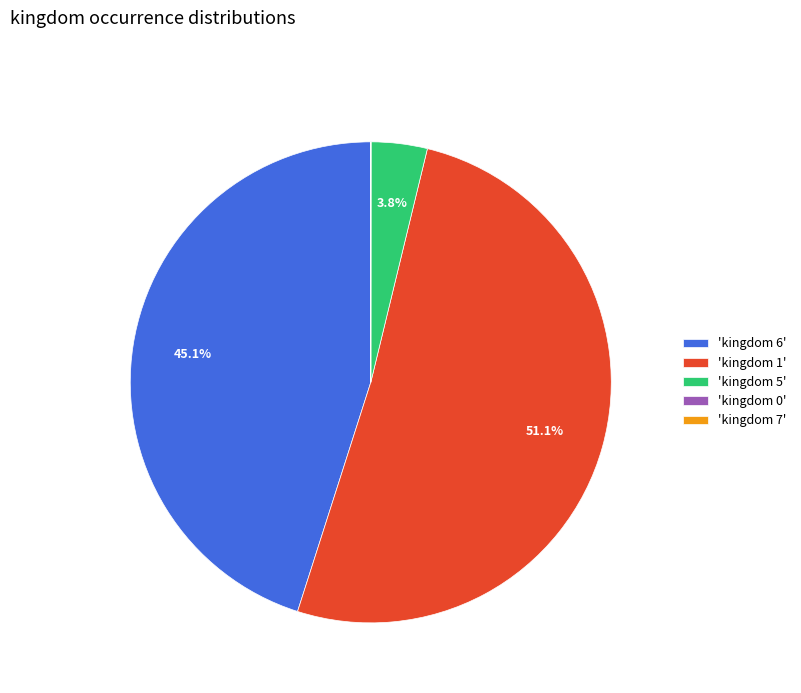

Which slice is the largest?

'kingdom 1'